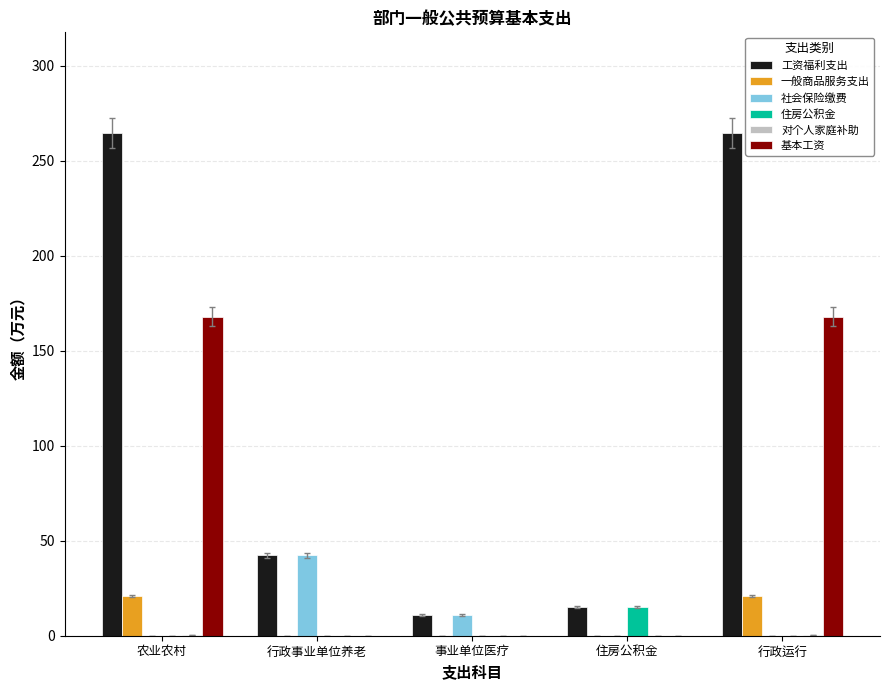

What is the spread (max minus min) of values at 行政事业单位养老?

42.3